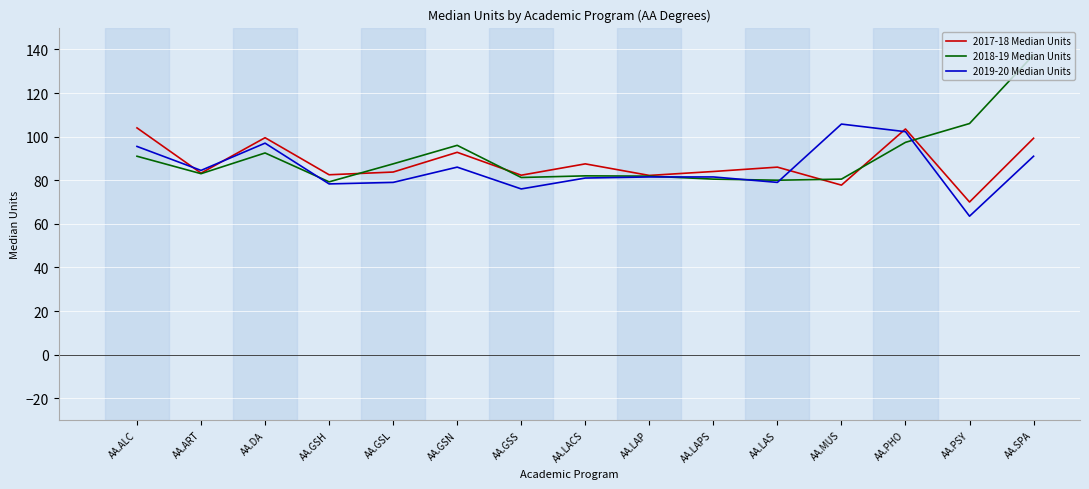

What position from the left is AA.LAS?

11